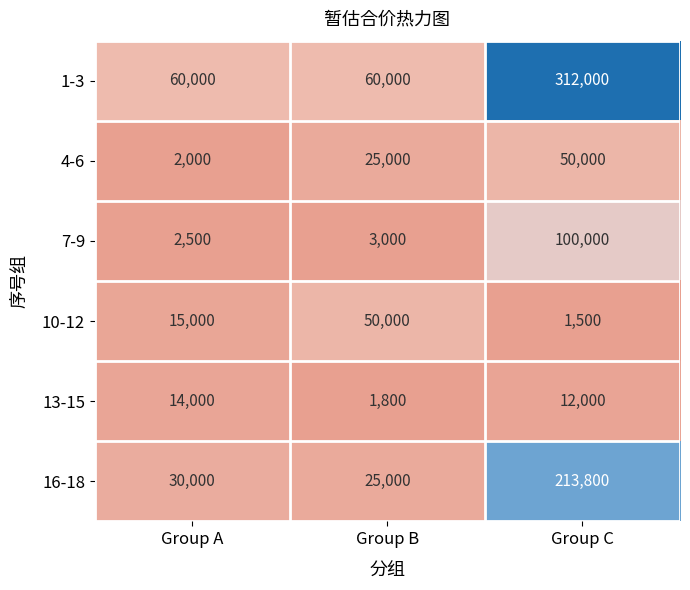

Reading right to left, transcribe all the data shown in this chart.

1-3: Group C=312000	Group B=60000	Group A=60000
4-6: Group C=50000	Group B=25000	Group A=2000
7-9: Group C=100000	Group B=3000	Group A=2500
10-12: Group C=1500	Group B=50000	Group A=15000
13-15: Group C=12000	Group B=1800	Group A=14000
16-18: Group C=213800	Group B=25000	Group A=30000